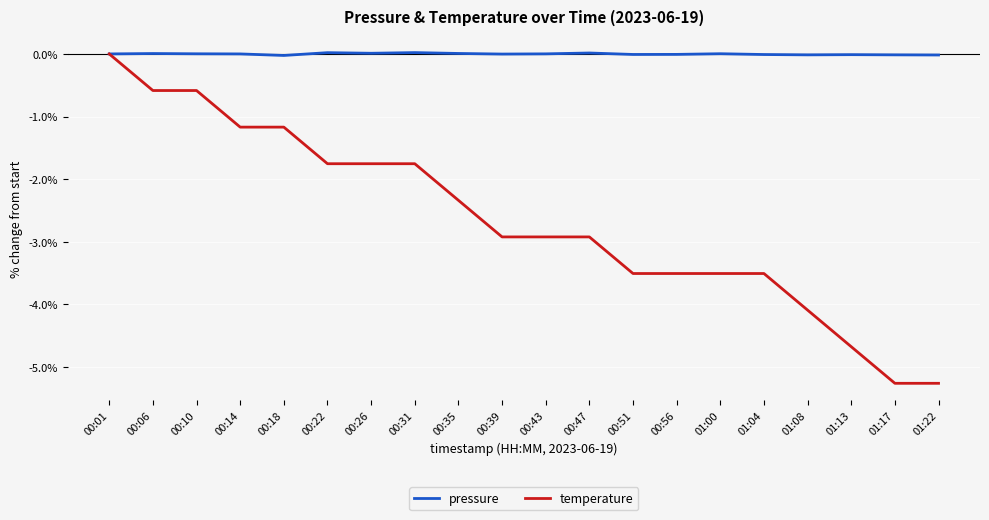

True or false: temperature has a value of -2.0 at 01:13.

False